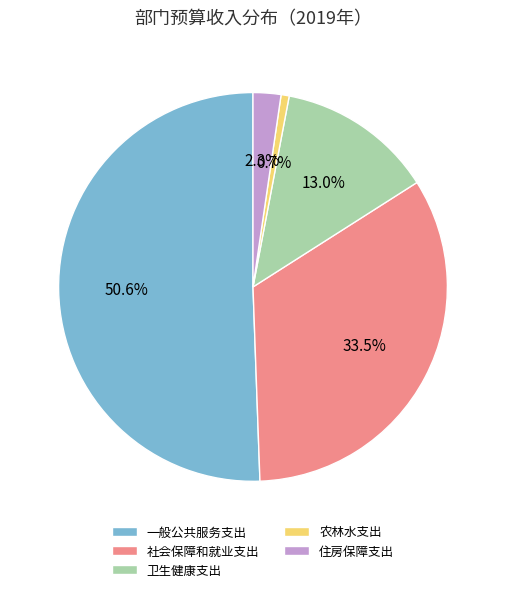

The 卫生健康支出 slice represents 6% of the pie. True or false?

False